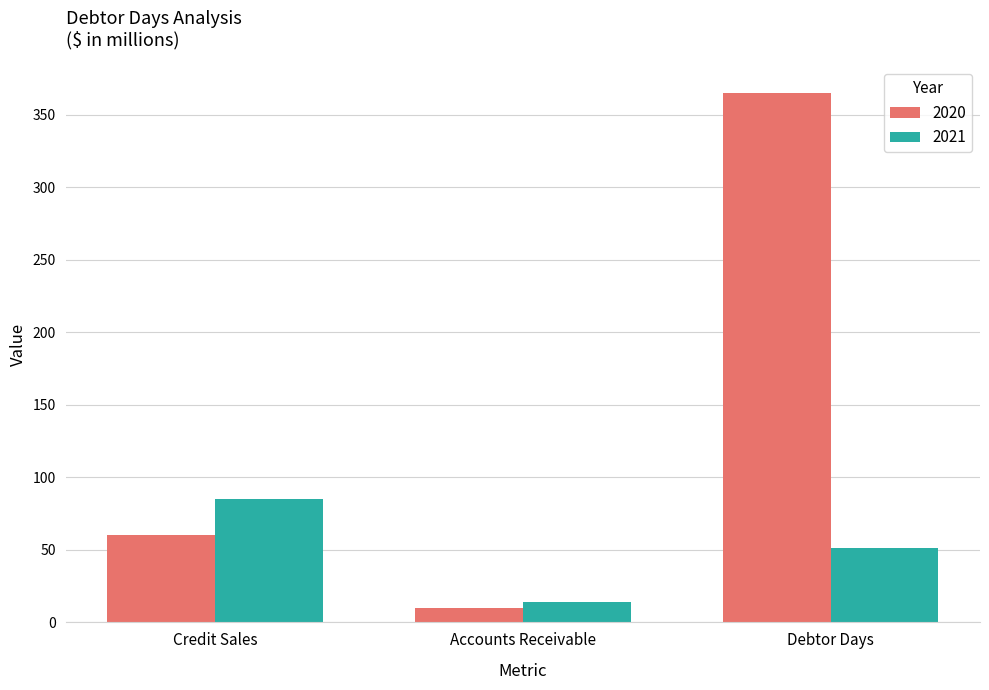

What position from the right is Credit Sales?

3